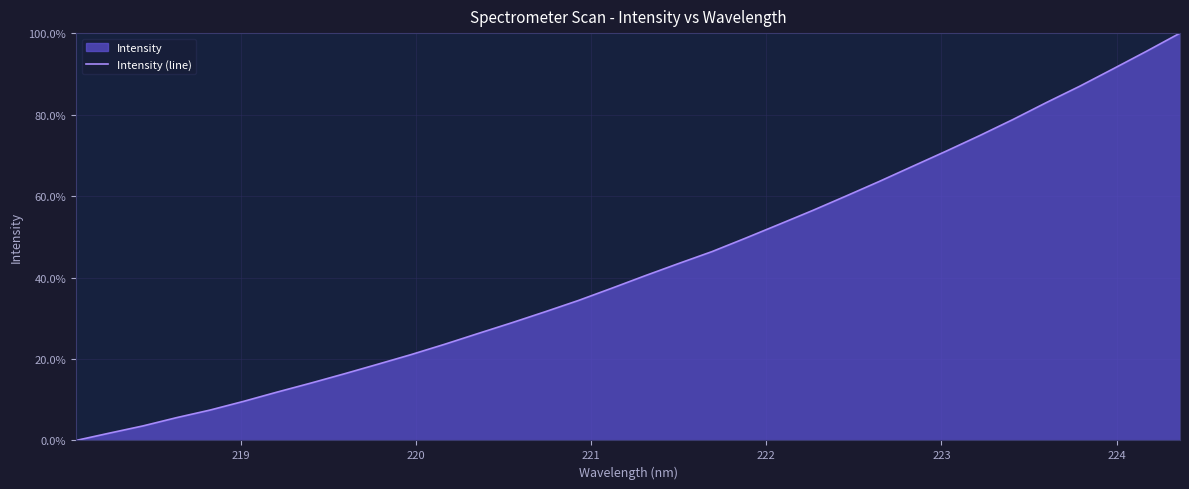

How many values exceed 40?

17